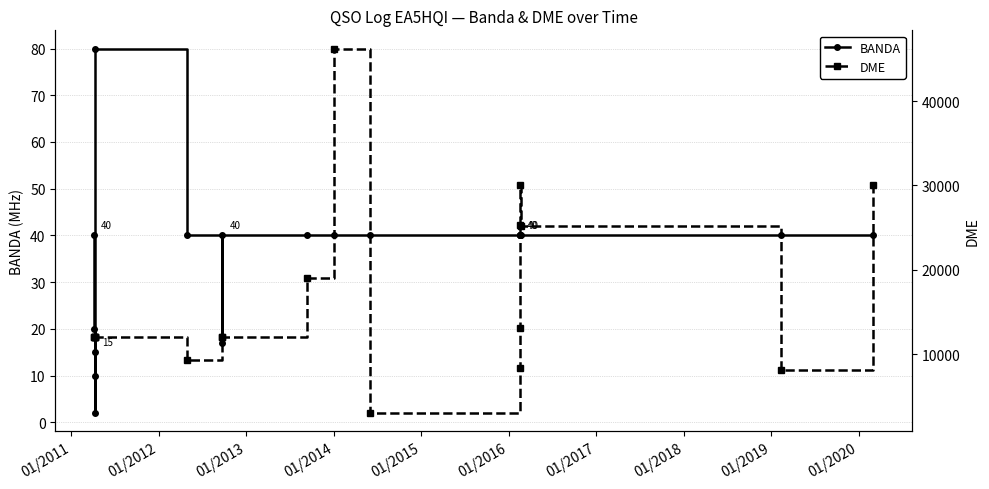

What is the difference between the second highest and second lowest values in the BANDA series?

30